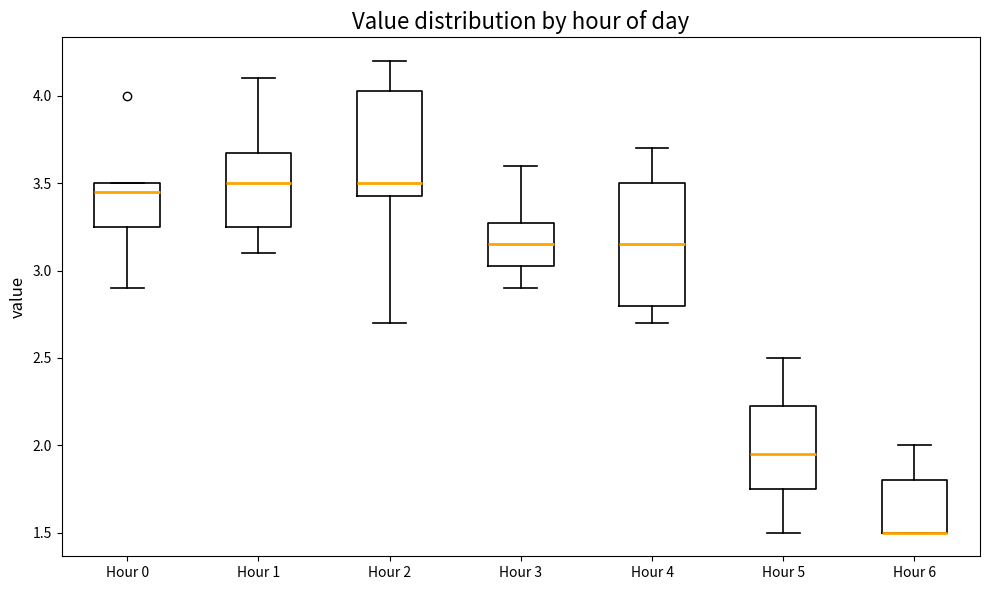

Comparing the boxes themselves (not the whiskers), which one is the tallest?

Hour 4